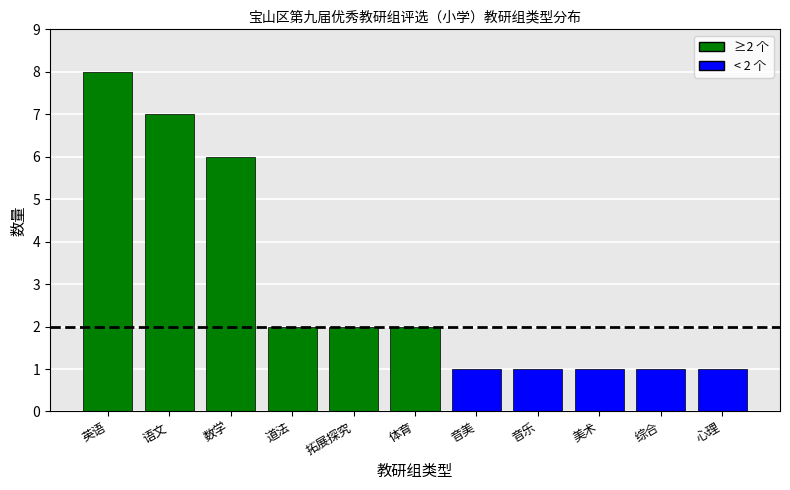

What is the greatest value displayed?

8